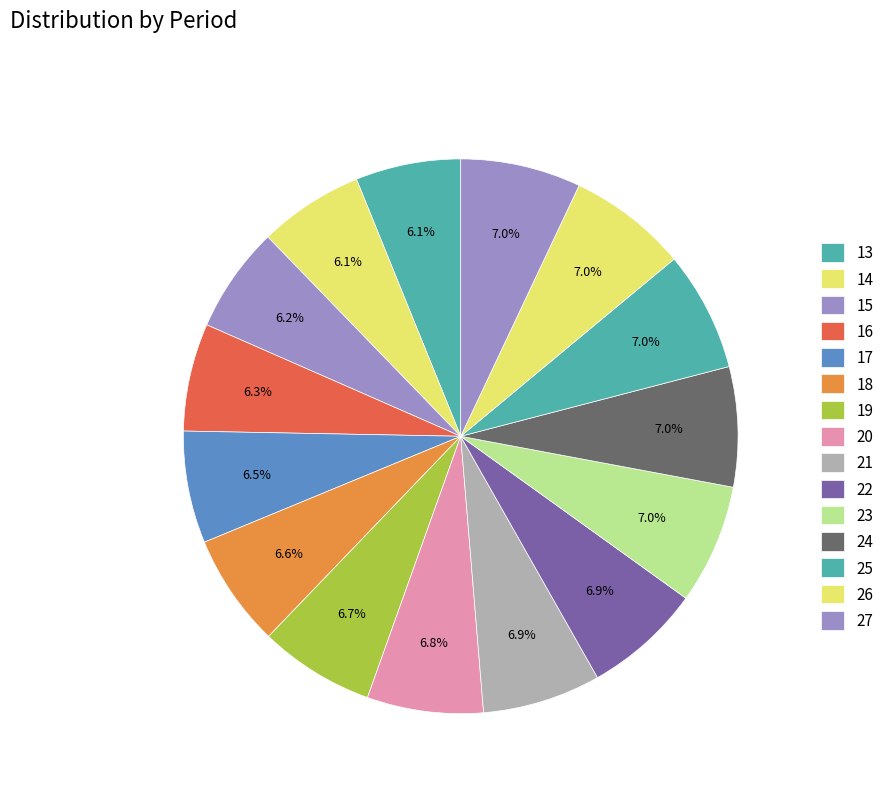

Count the number of slices in the pie.

15